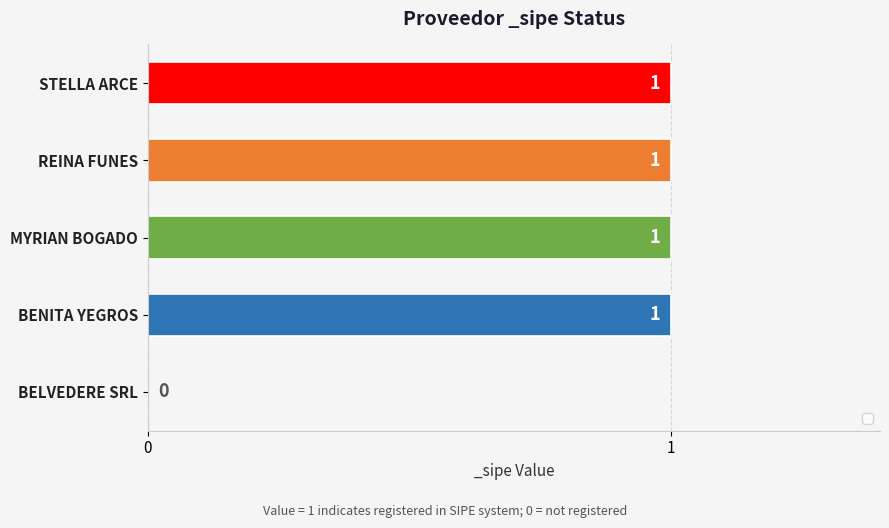

Is it true that the value at BELVEDERE SRL is 1?

False